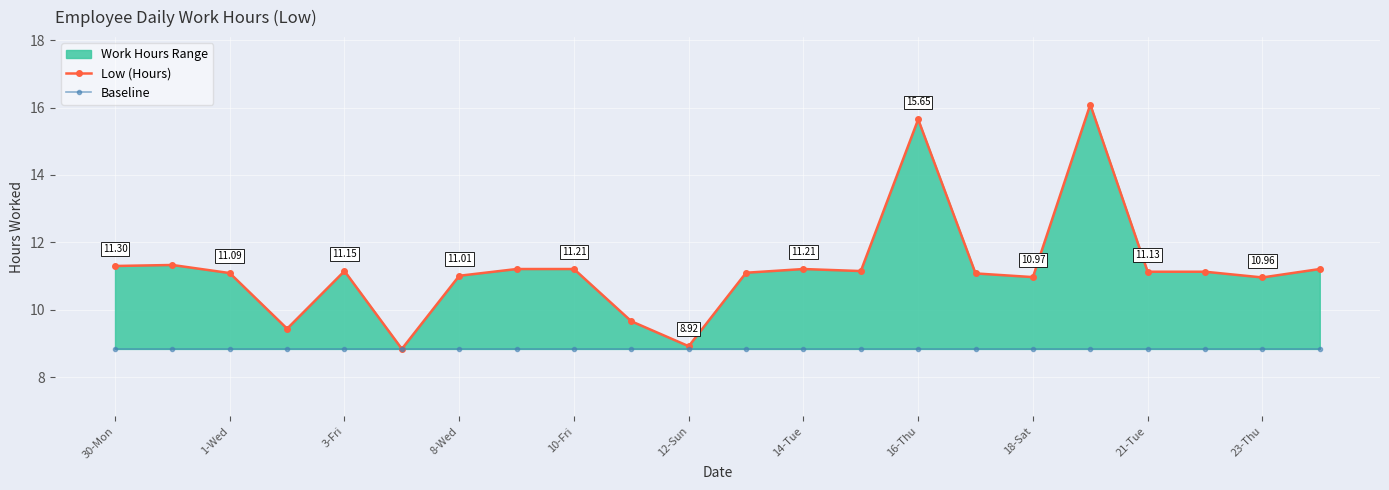

True or false: Low (Hours) and Baseline cross at least once.

False